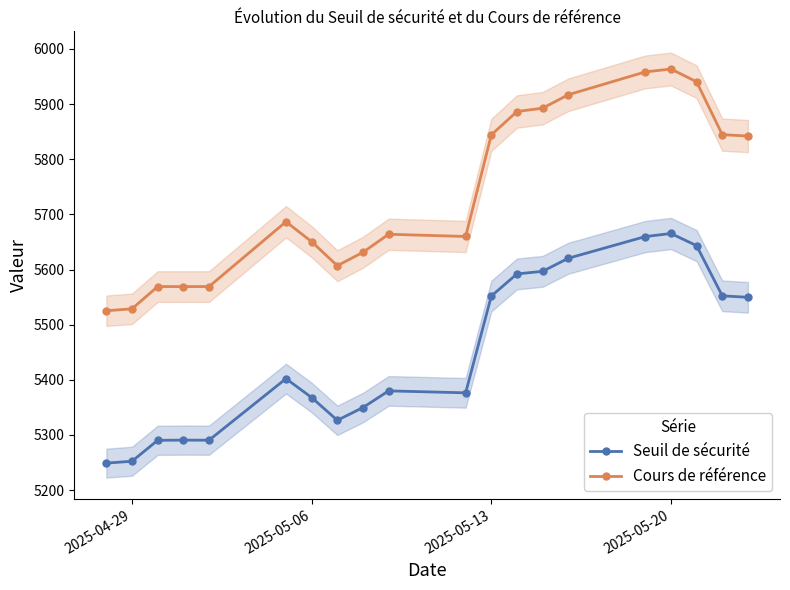

True or false: Seuil de sécurité and Cours de référence cross at least once.

False